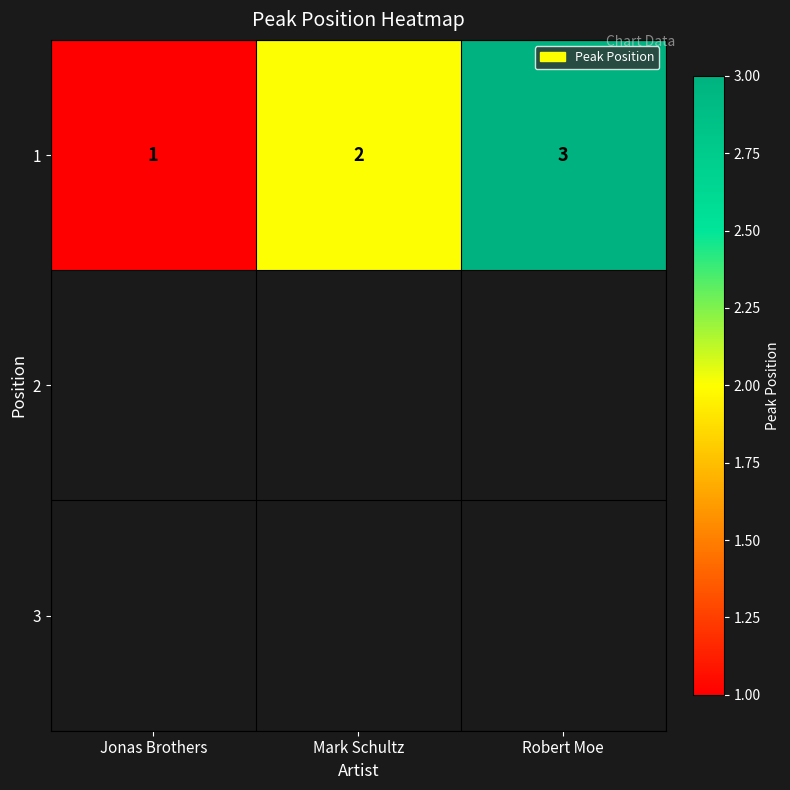

What is the minimum value shown in the chart?

1